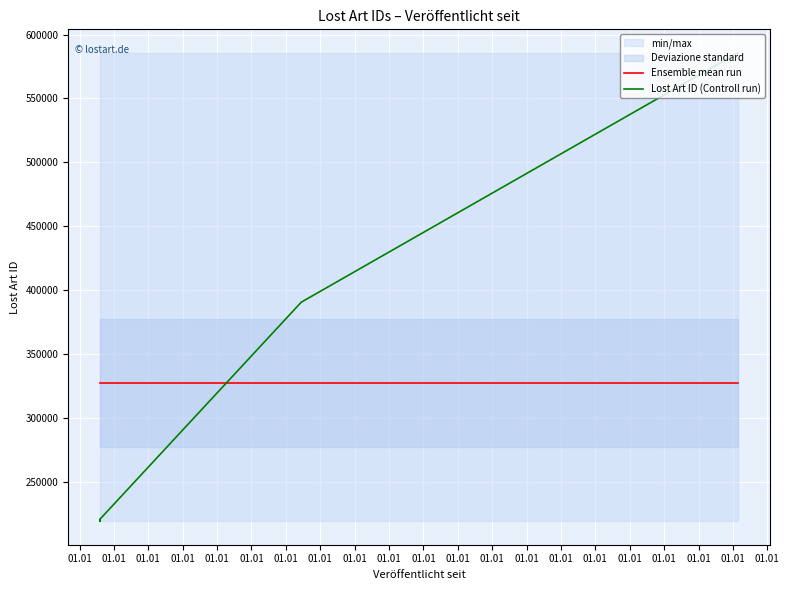

Which series changed the most between 01.01 and 01.01?

Lost Art ID (Controll run)